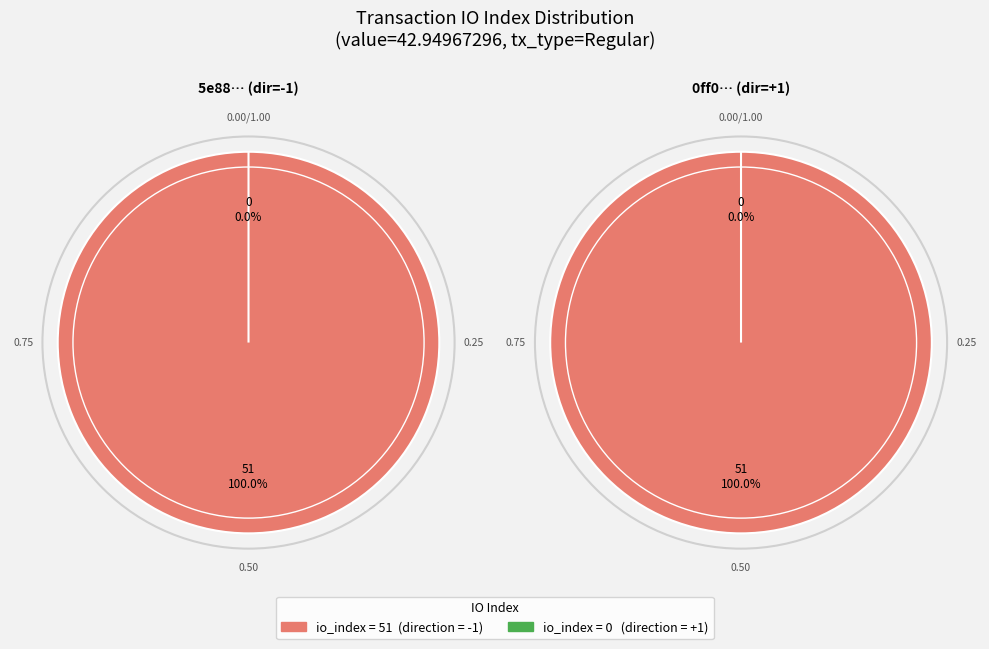

Which category accounts for the majority?

tx_index_51